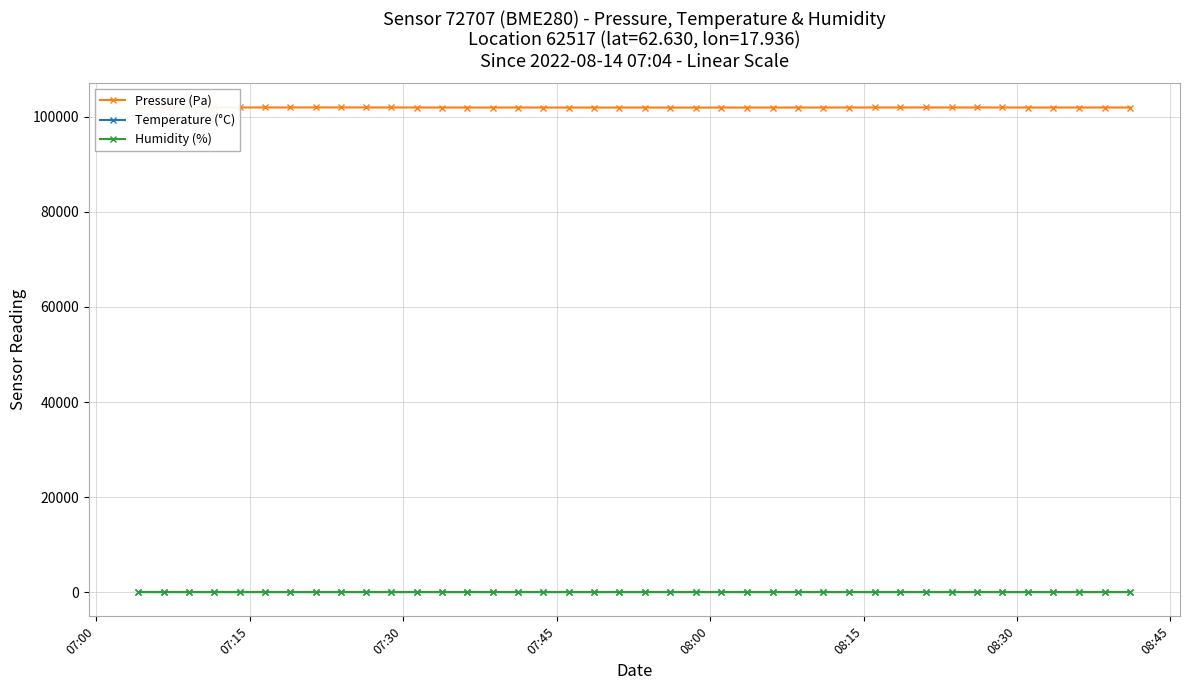

What is the sum of all Humidity (%) values?

1548.8